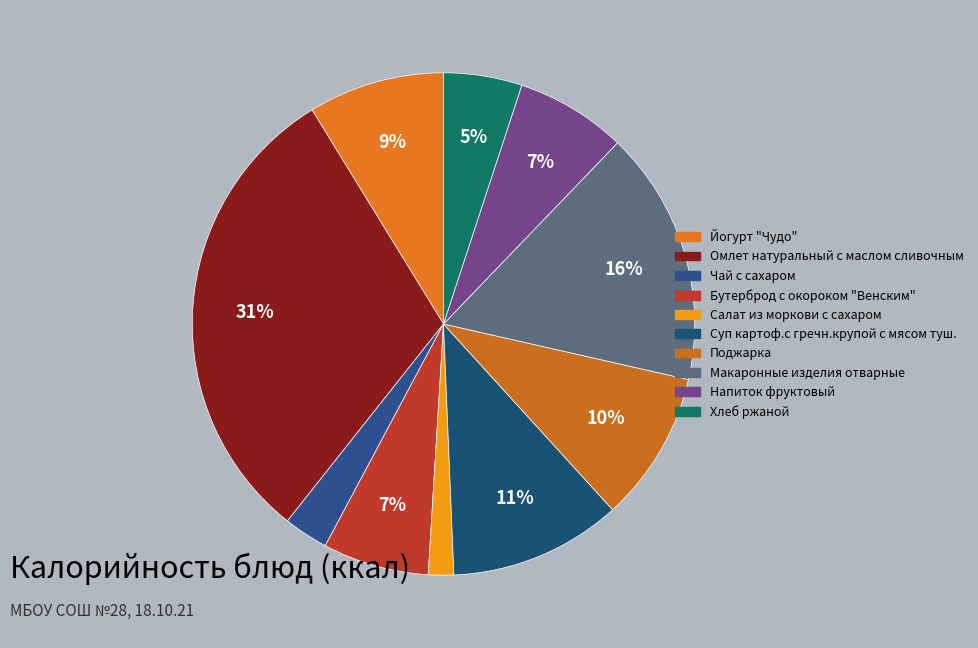

What is the total percentage of Омлет натуральный с маслом сливочным and Поджарка?

40.3%